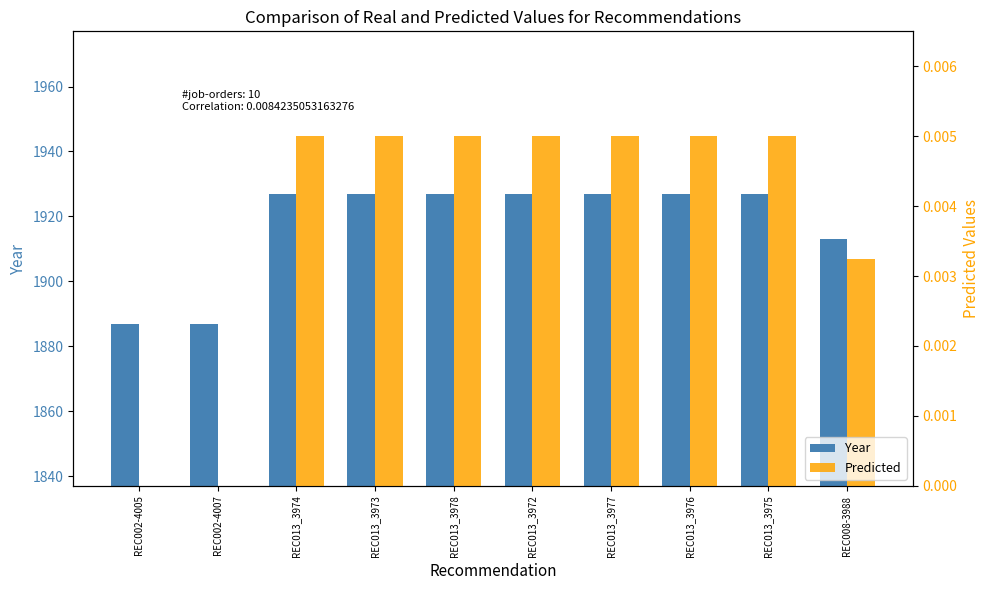

What is the value of the Year bar at the 7th from the left?

1927.0